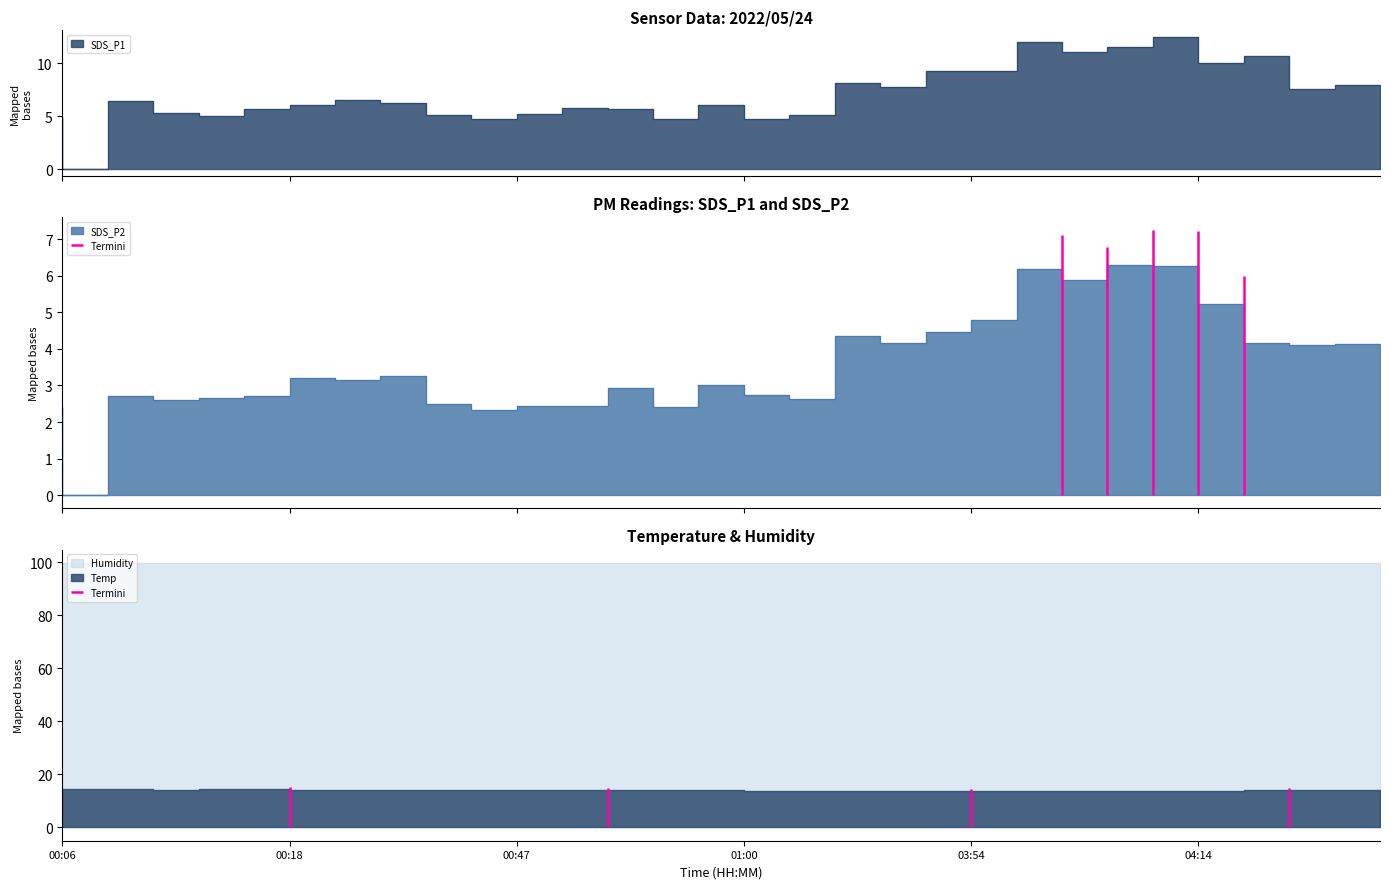

What is the value of the SDS_P2 point at the 7th from the left?

3.2